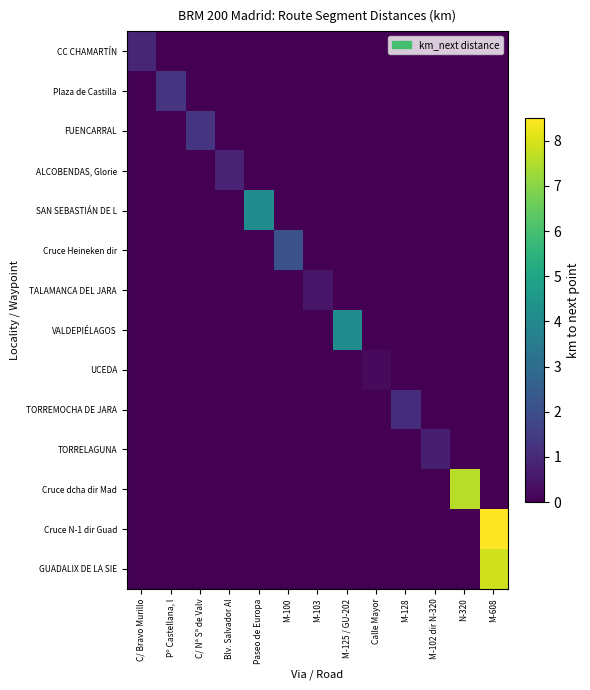

Rank the series by their maximum value, from highest to lowest.

Cruce N-1 dir Guad, GUADALIX DE LA SIE, Cruce dcha dir Mad, SAN SEBASTIÁN DE L, VALDEPIÉLAGOS, Cruce Heineken dir, Plaza de Castilla, FUENCARRAL, TORREMOCHA DE JARA, CC CHAMARTÍN, ALCOBENDAS, Glorie, TORRELAGUNA, TALAMANCA DEL JARA, UCEDA